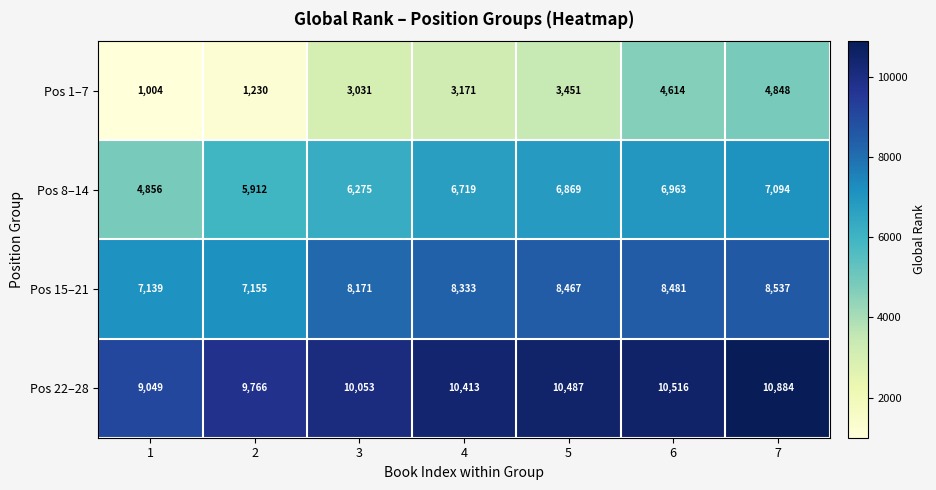

Rank the series by their average value, from lowest to highest.

Pos 1–7, Pos 8–14, Pos 15–21, Pos 22–28